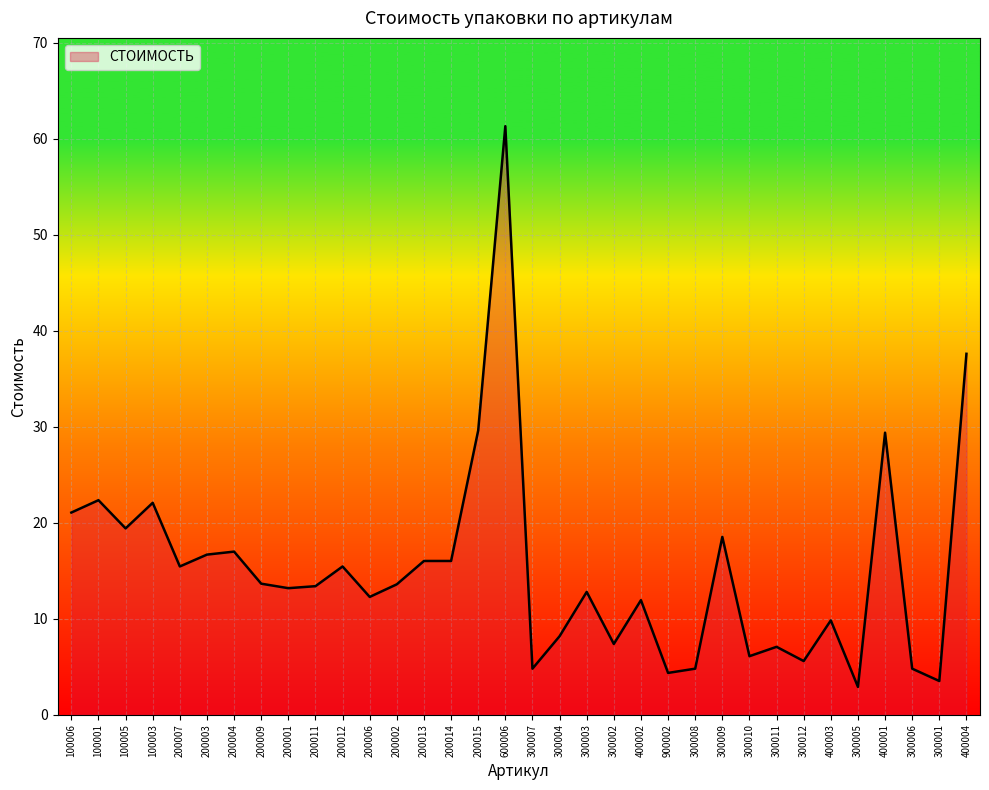

True or false: the data shows 7.7 at 400002.

False